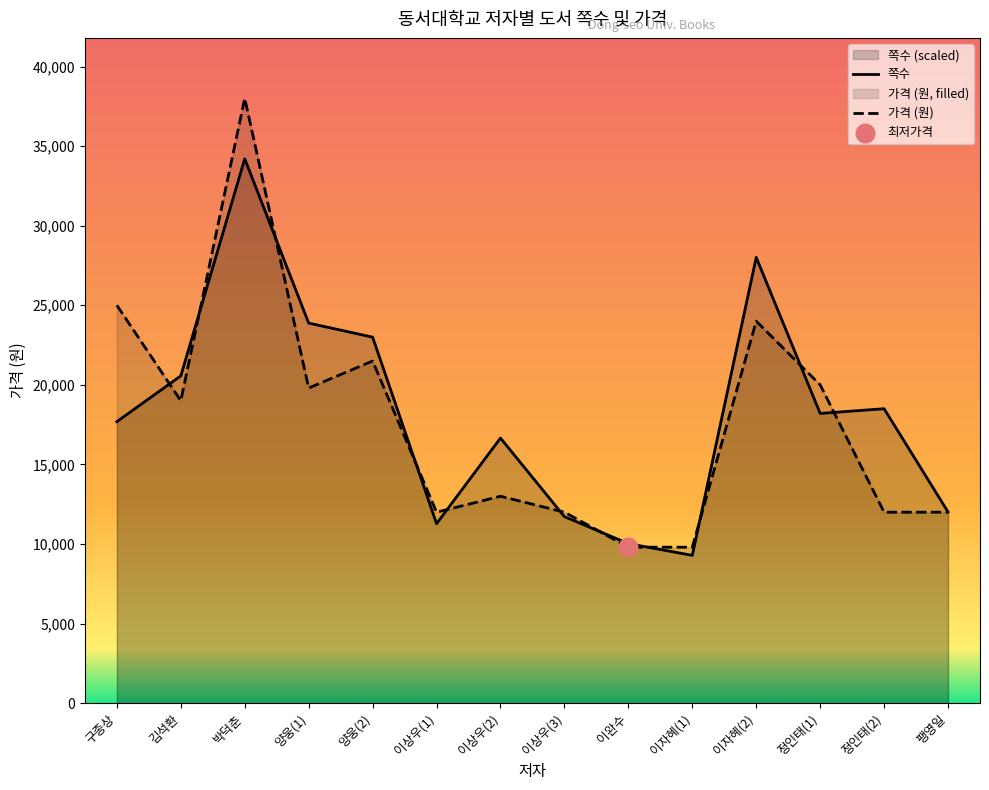

Is the value of 쪽수 at 이자혜(1) greater than the value of 가격 at 이상우(1)?

No